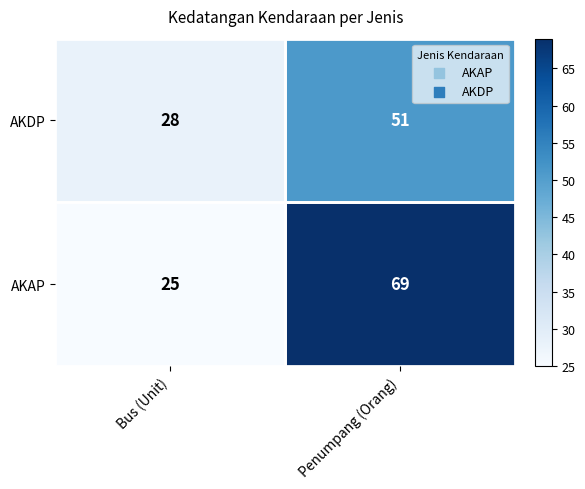

Where is AKDP nearest to the value 39?

Bus (Unit)